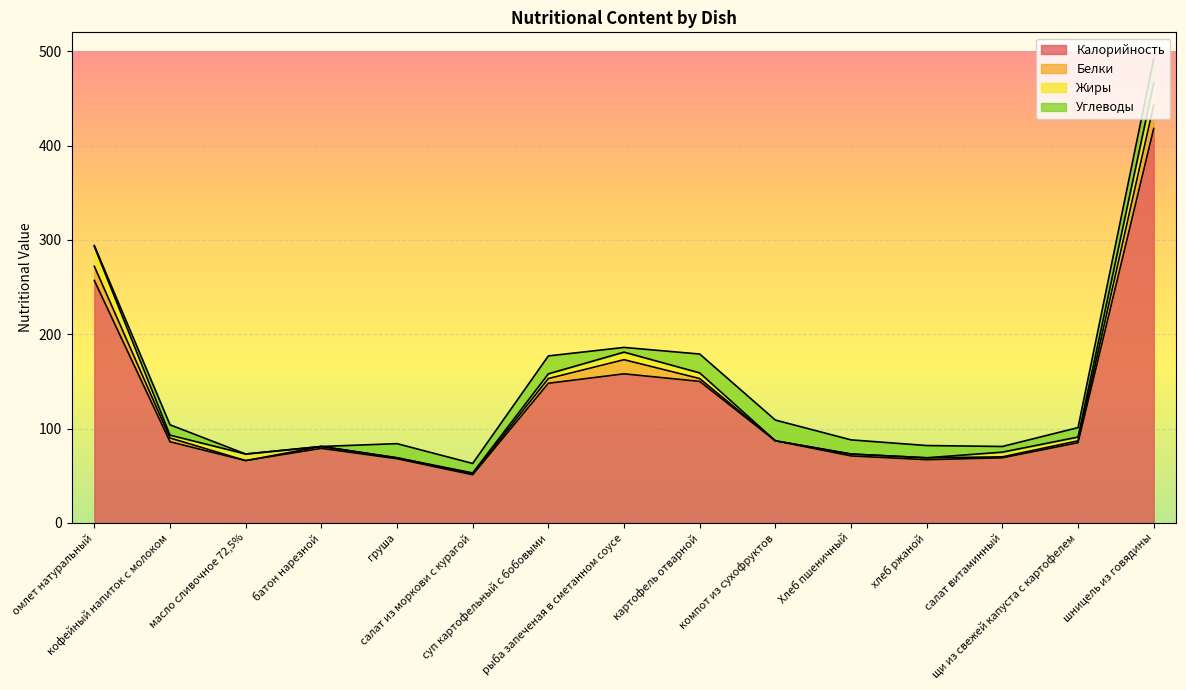

How many values in the Калорийность series are below 85?

7